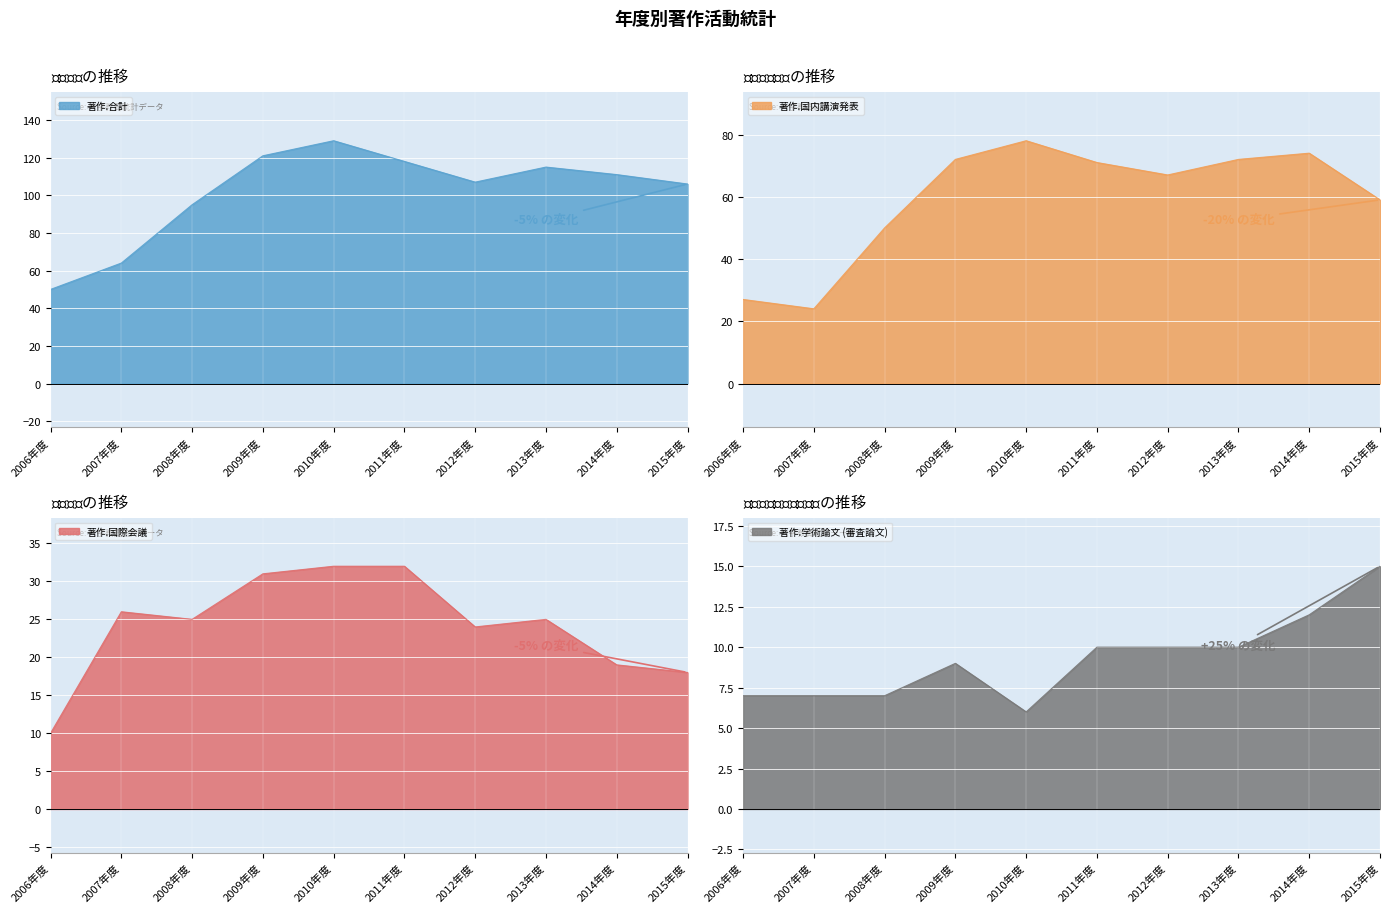

What is the label of the 5th point from the left?

2010年度